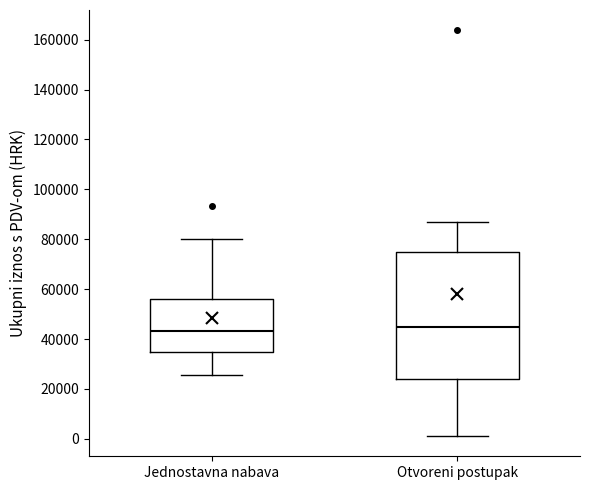

Reading left to right, read every box against the y-axis: the position of its median line, the range the box covers, and the ends of its whiskers. The values are not printed on the chart, so give them approximately, as read against the axis.

Jednostavna nabava: median 44000, box 34000 to 56000, whiskers 26000 to 80000
Otvoreni postupak: median 44000, box 24000 to 74000, whiskers 2000 to 86000